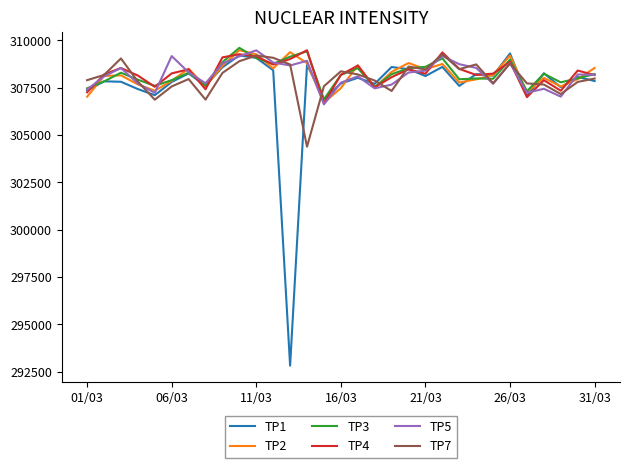

Which series has the largest range (max minus min)?

TP1